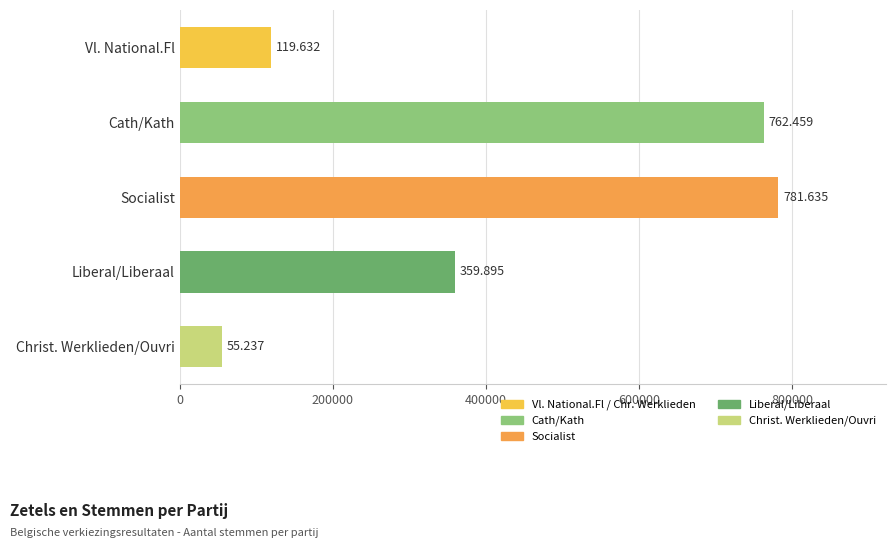

Are the bars horizontal?

Yes